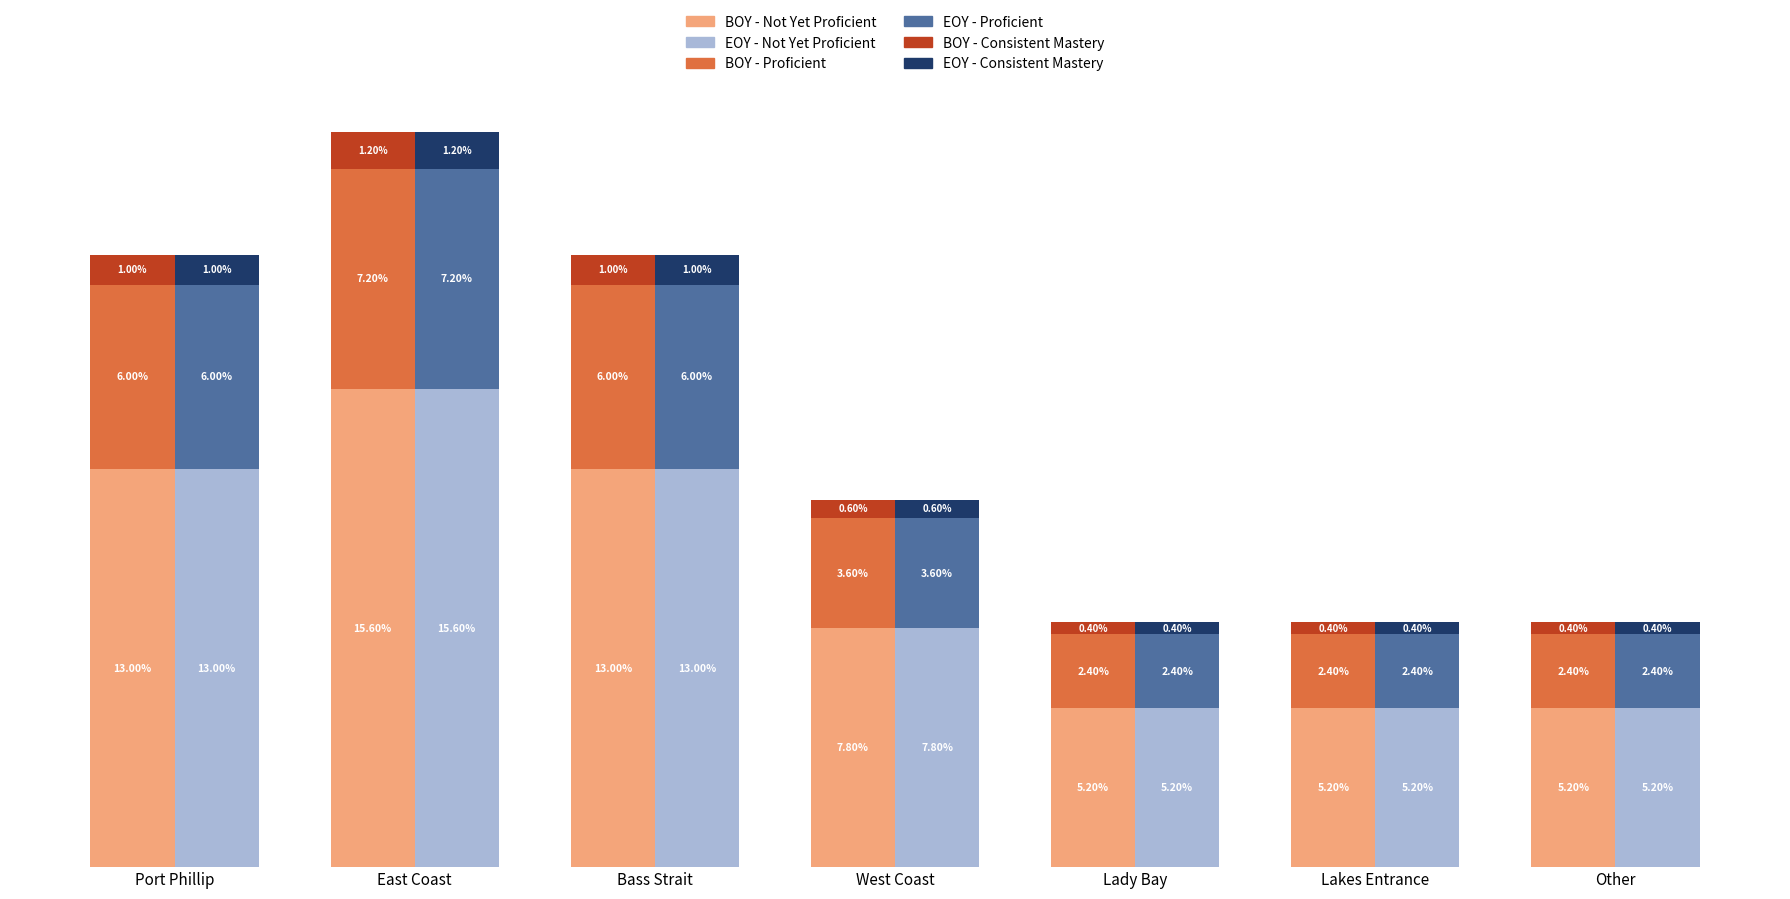

What value does the EOY - Proficient series have at Other?

2.4